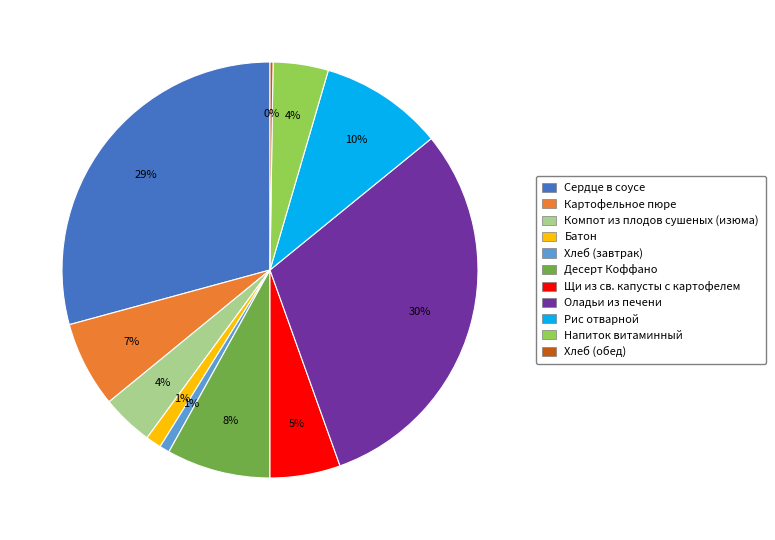

To the nearest percent, what is the difference between the largest and smallest slice percentages?

30%